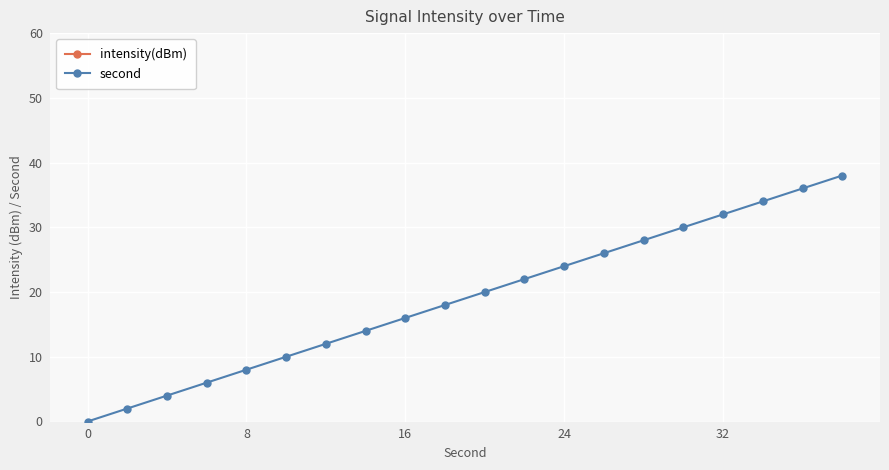

True or false: second has more than 0 interior local peaks.

False